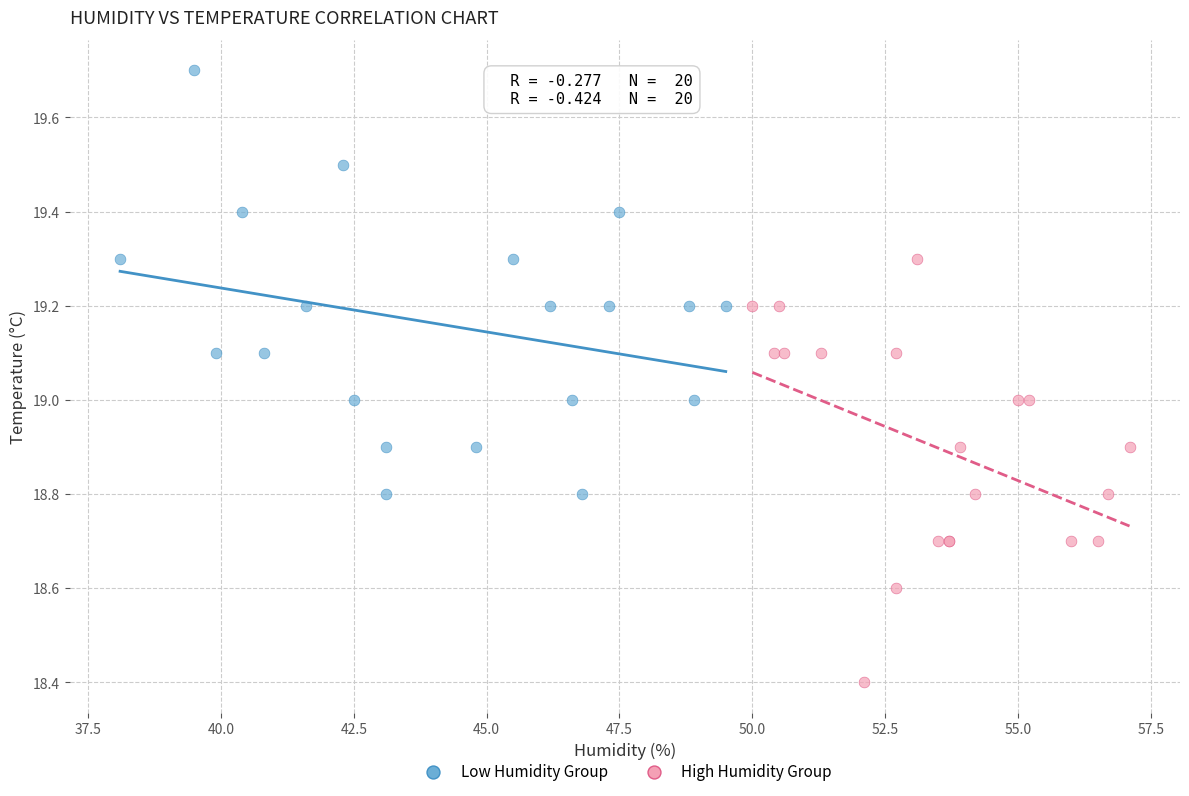

Which series contains the highest Y value?

Low Humidity Group